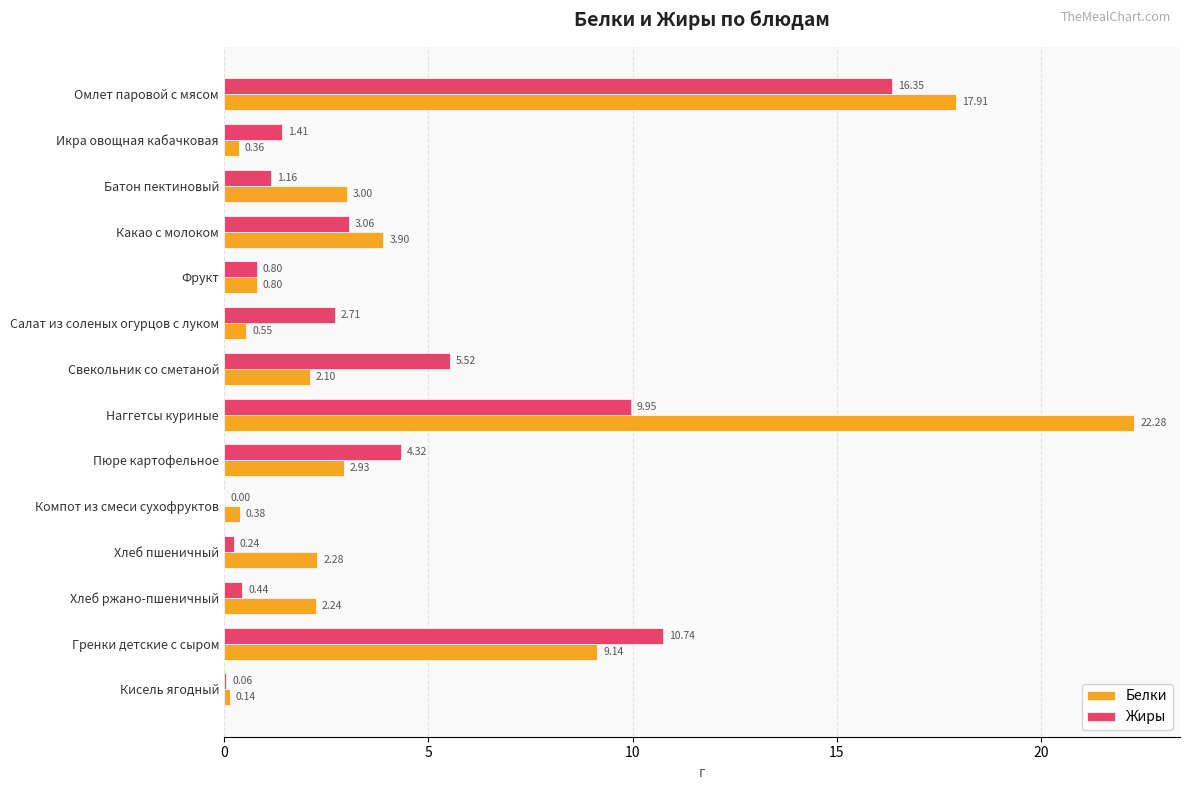

What is the sum of the Жиры values at Пюре картофельное and Кисель ягодный?

4.4